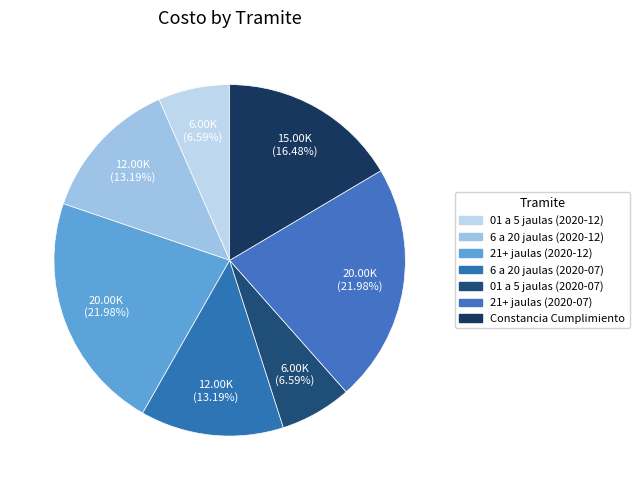

What is the largest slice in the pie chart?

21+ jaulas (2020-12)